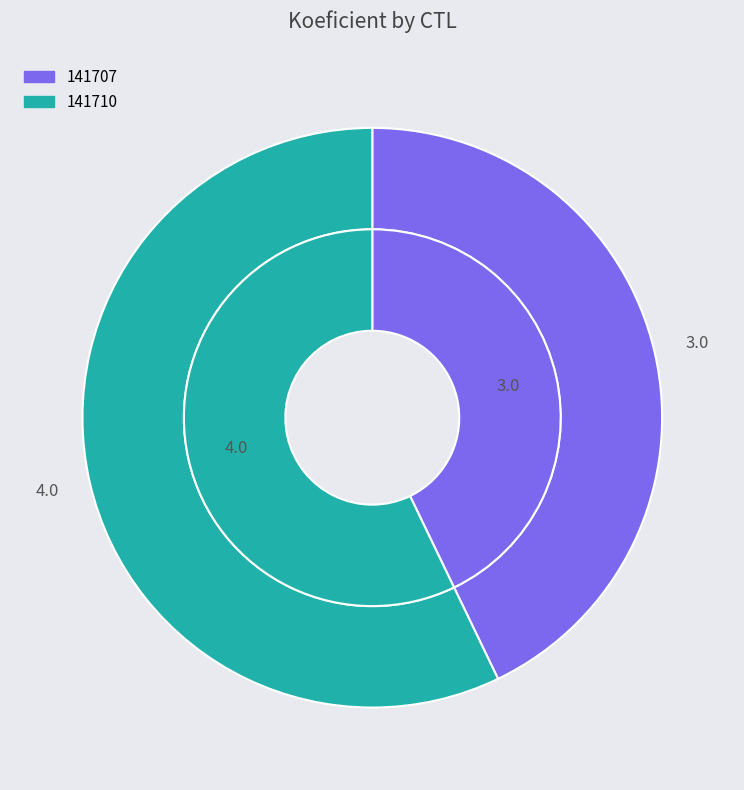

Which category has the smallest portion of the pie?

141707